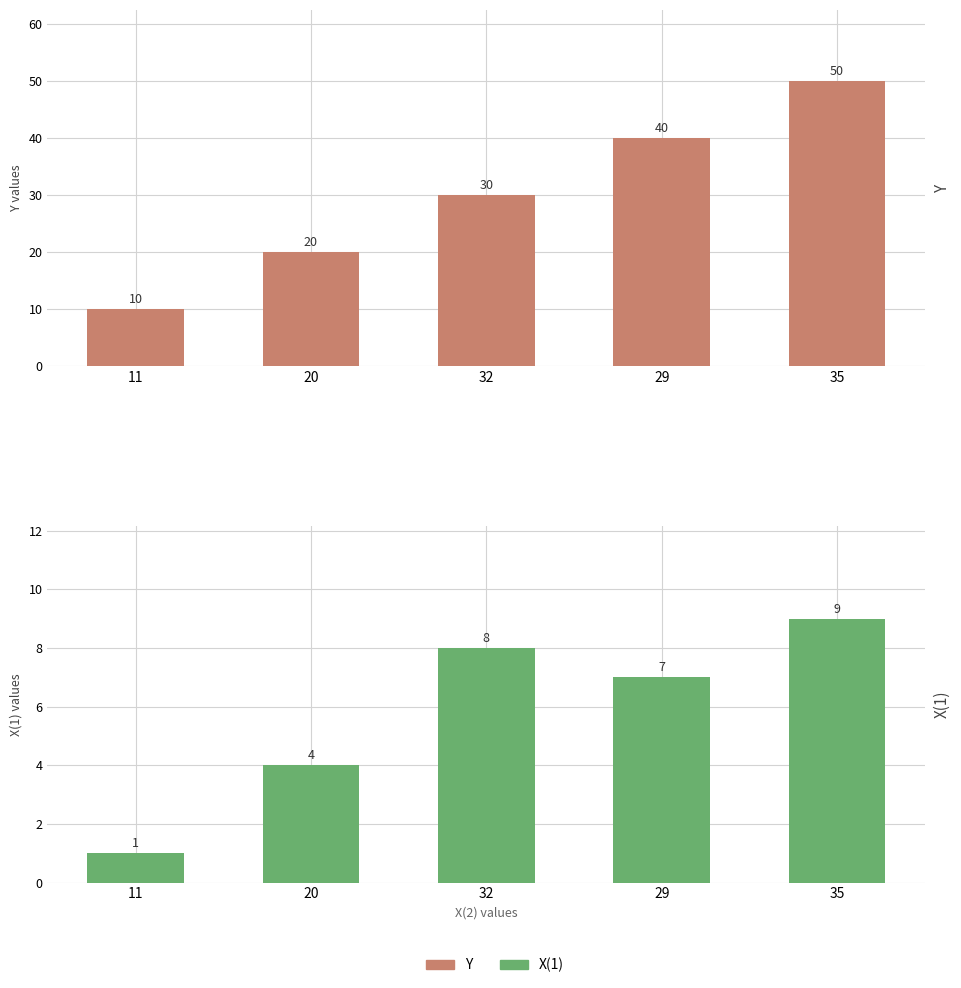

Rank the series at 11 from lowest to highest value.

X(1), Y